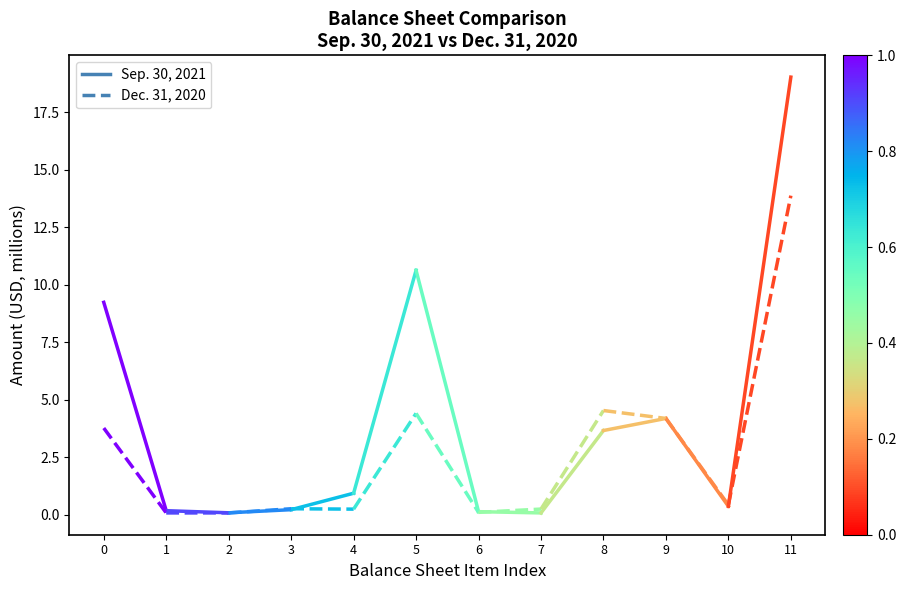

True or false: Sep. 30, 2021 has a value of 0.3 at 1.

False